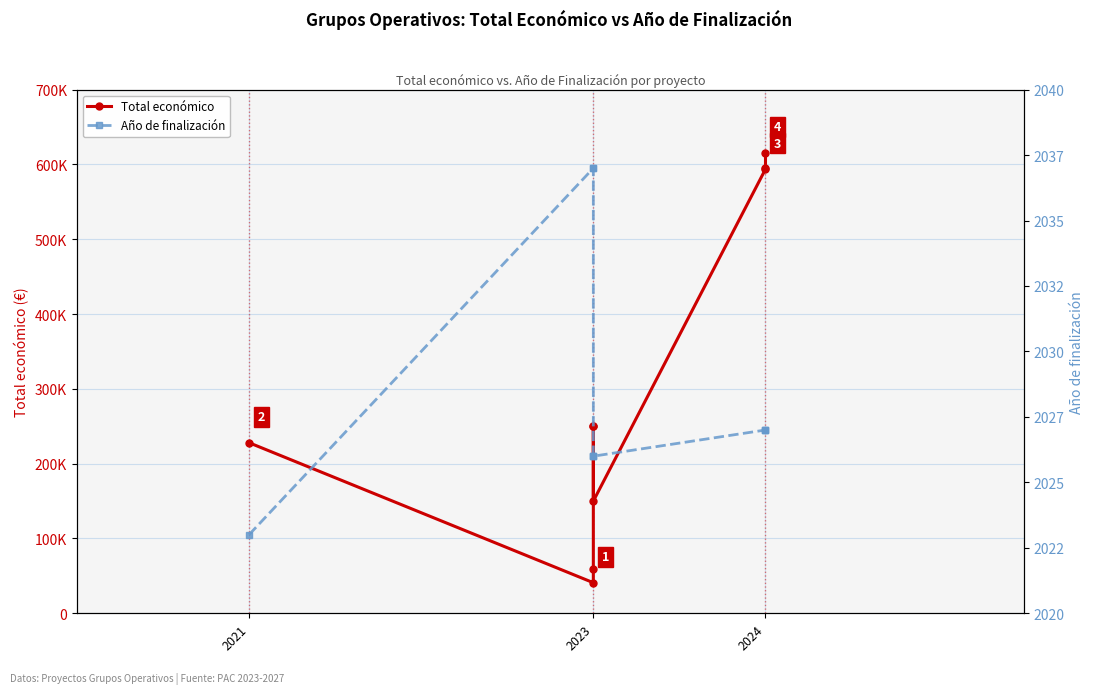

True or false: Año de finalización has more than 0 interior local peaks.

False